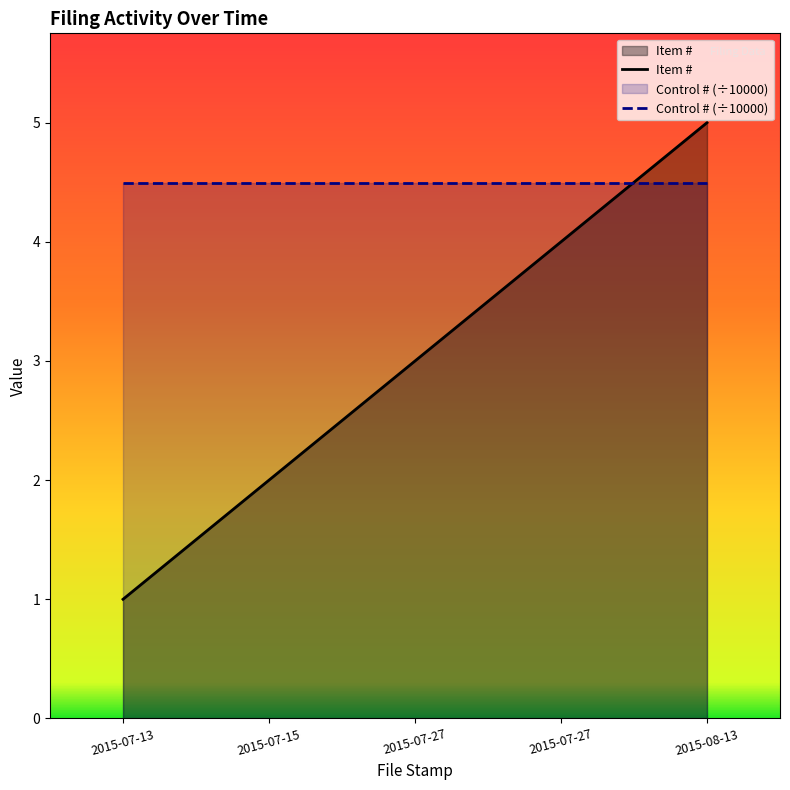

What is the label of the 2nd point from the right?

2015-07-27